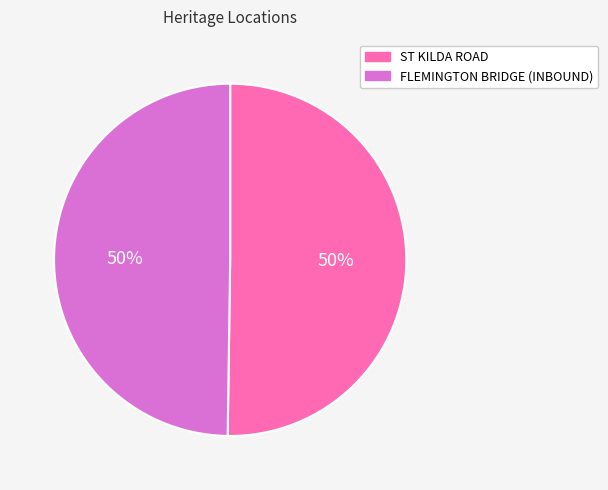

To the nearest percent, what is the combined percentage of ST KILDA ROAD and FLEMINGTON BRIDGE (INBOUND)?

100%